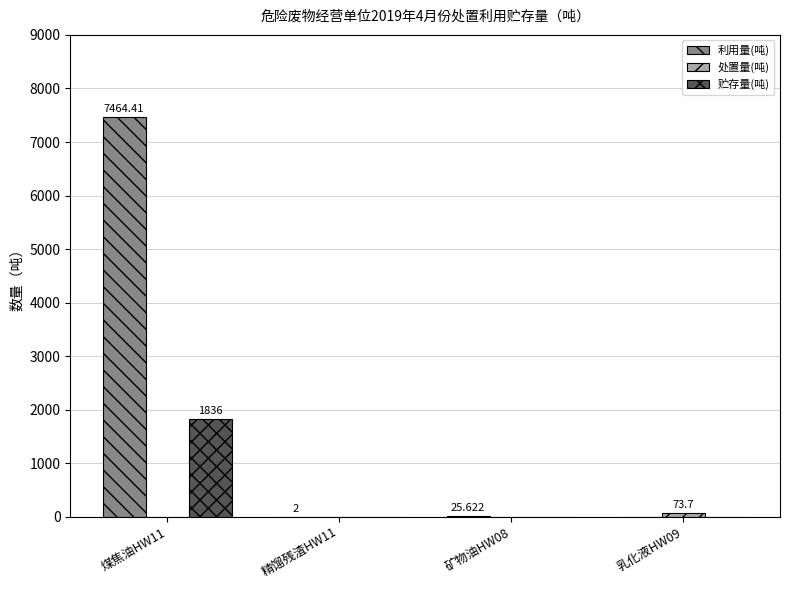

How many 贮存量(吨) values are between 0 and 1836?

4